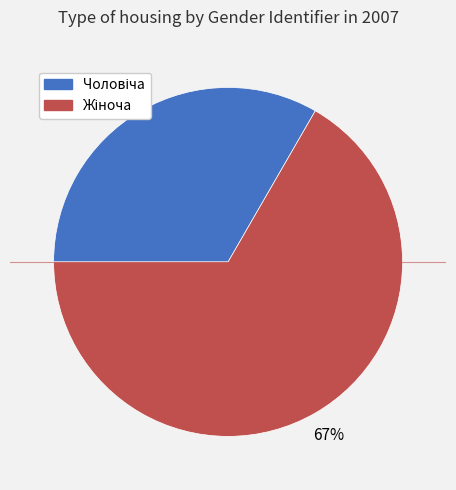

To the nearest percent, what is the average slice percentage?

50%